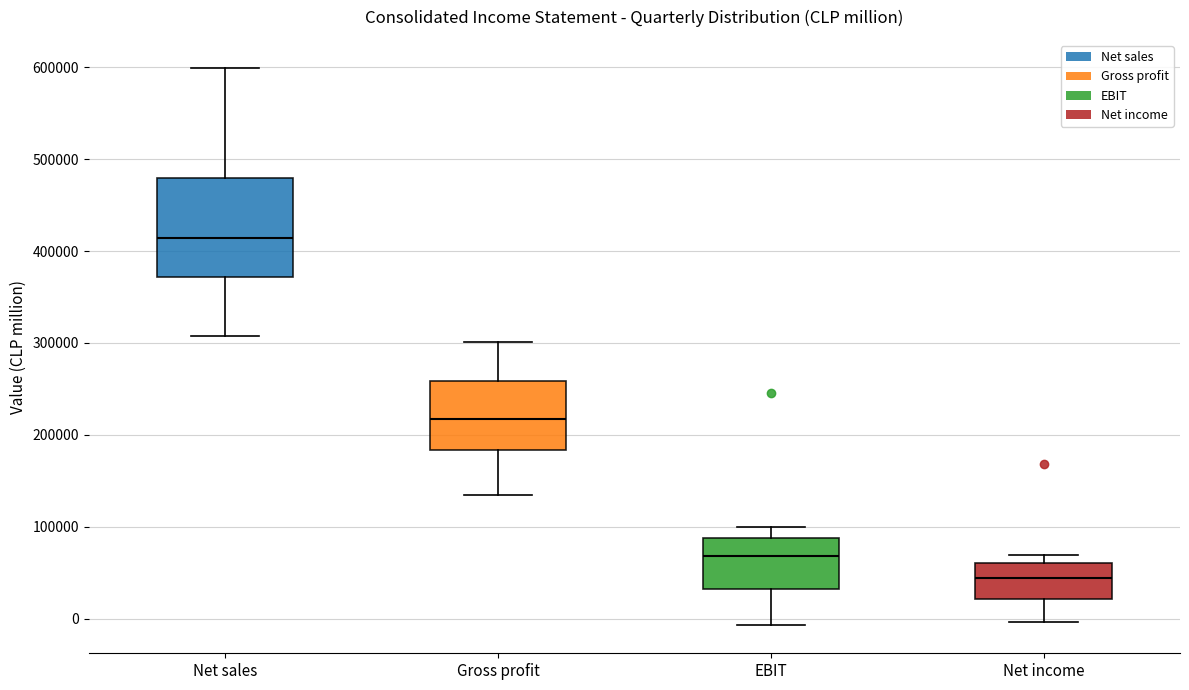

Reading left to right, transcribe this box plot: for each box, give where its median line is, the range the box spans, and where its two whiskers end, as read against the y-axis. The values are not printed on the chart, so give them approximately, as read against the axis.

Net sales: median 410000, box 370000 to 480000, whiskers 310000 to 600000
Gross profit: median 220000, box 180000 to 260000, whiskers 130000 to 300000
EBIT: median 70000, box 30000 to 90000, whiskers -10000 to 100000
Net income: median 40000, box 20000 to 60000, whiskers 0 to 70000